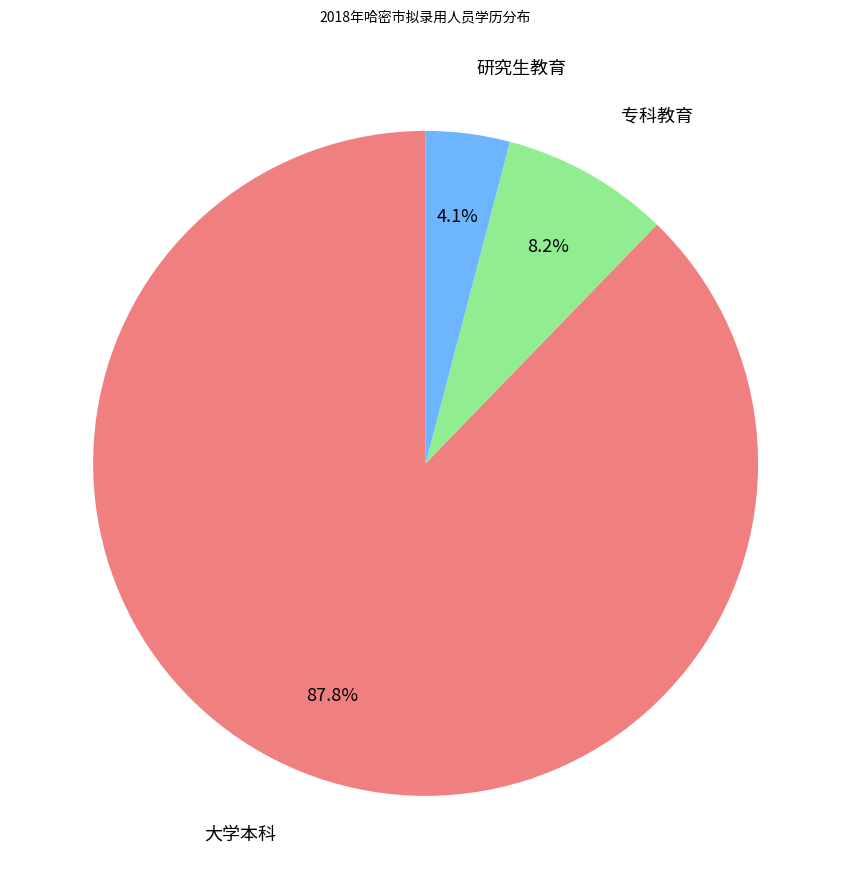

To the nearest percent, what is the difference between the largest and smallest slice percentages?

84%